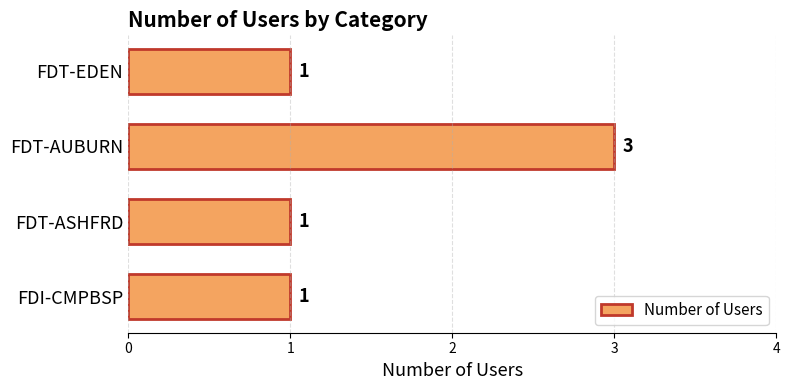

How many distinct data groups are displayed?

1